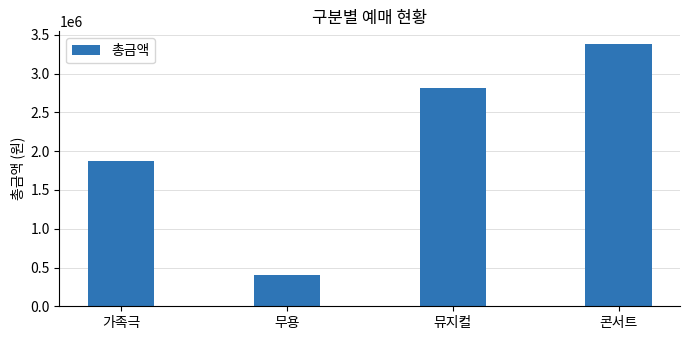

List the labels in order of value, smallest first.

무용, 가족극, 뮤지컬, 콘서트